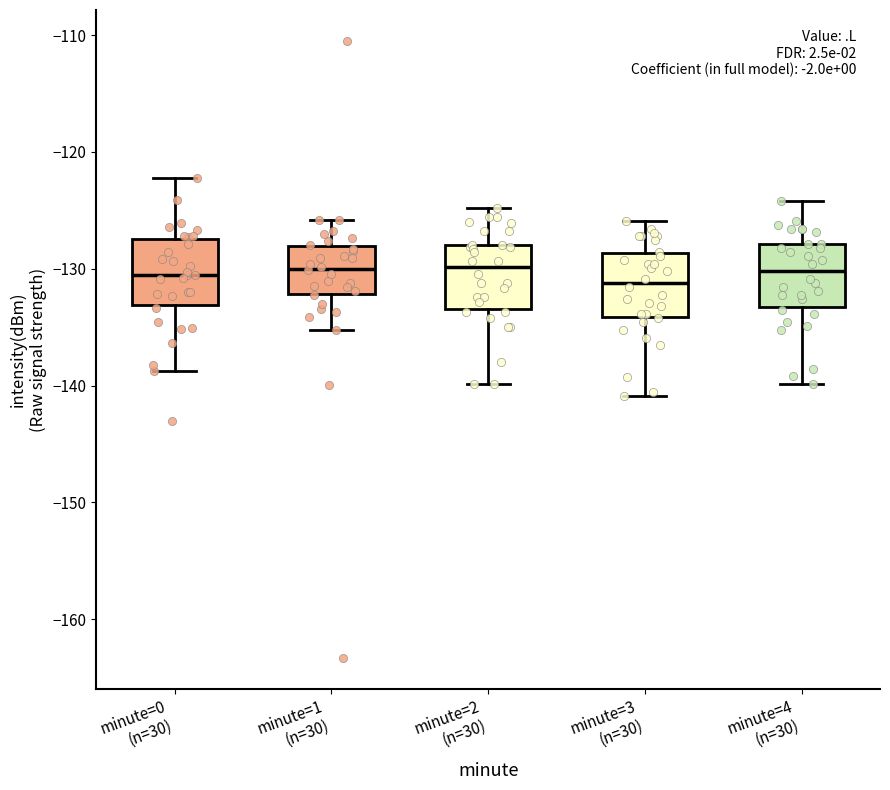

Reading left to right, read every box against the y-axis: the position of its median line, the range the box covers, and the ends of its whiskers. The values are not printed on the chart, so give them approximately, as read against the axis.

minute=0 (n=30): median -131, box -133 to -127, whiskers -139 to -122
minute=1 (n=30): median -130, box -132 to -128, whiskers -135 to -126
minute=2 (n=30): median -130, box -133 to -128, whiskers -140 to -125
minute=3 (n=30): median -131, box -134 to -129, whiskers -141 to -126
minute=4 (n=30): median -130, box -133 to -128, whiskers -140 to -124